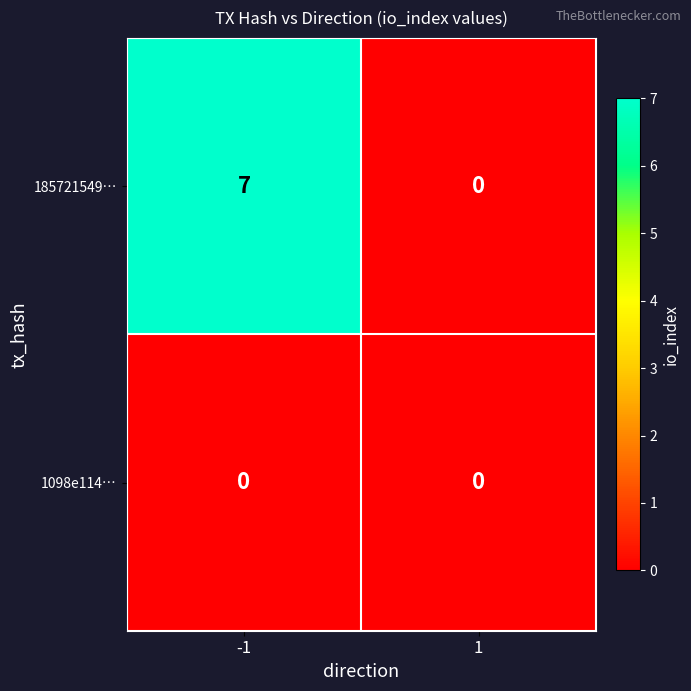

Between -1 and 1, which series saw the biggest shift?

185721549…